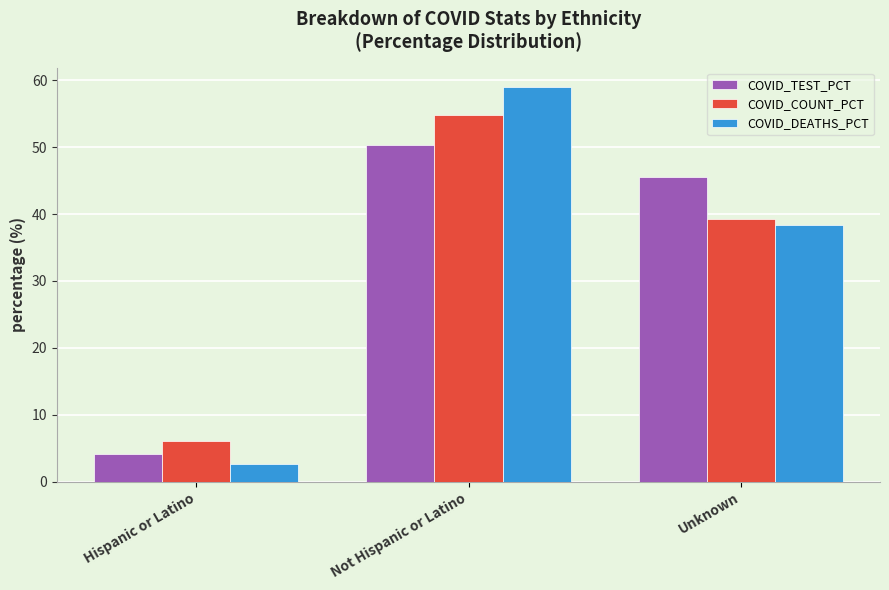

What position from the right is Not Hispanic or Latino?

2